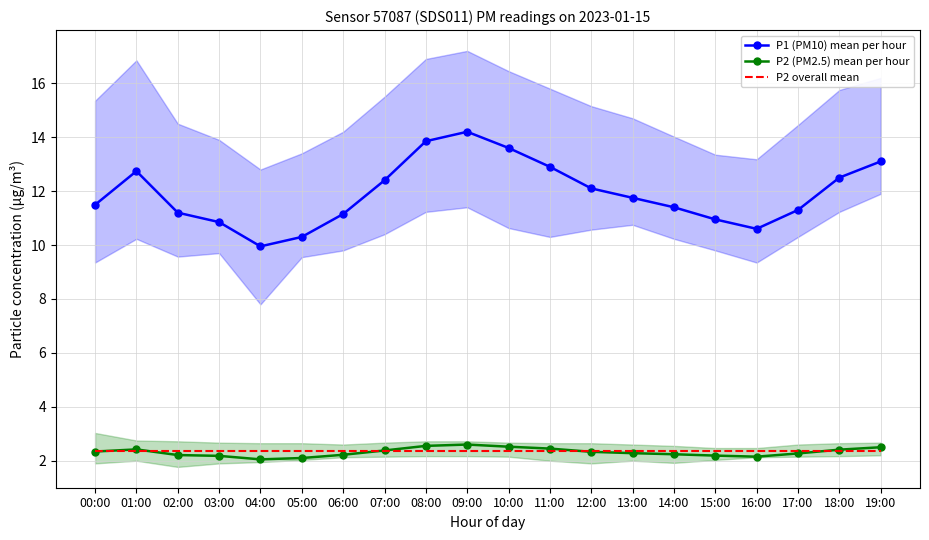

What is the average value of the P2 (PM2.5) mean per hour series?

2.3